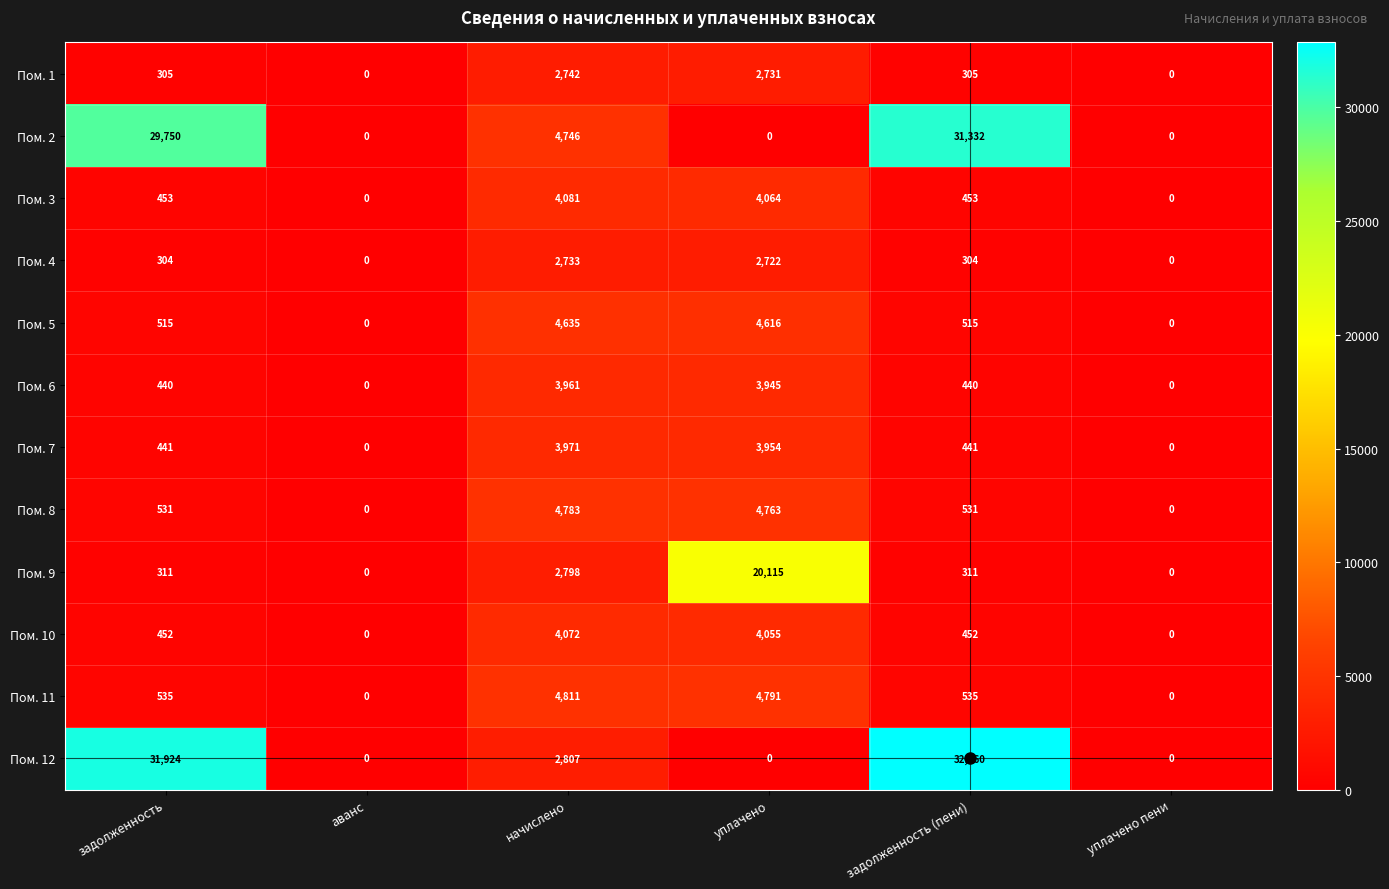

True or false: Пом. 1 has a value of 0 at аванс.

True